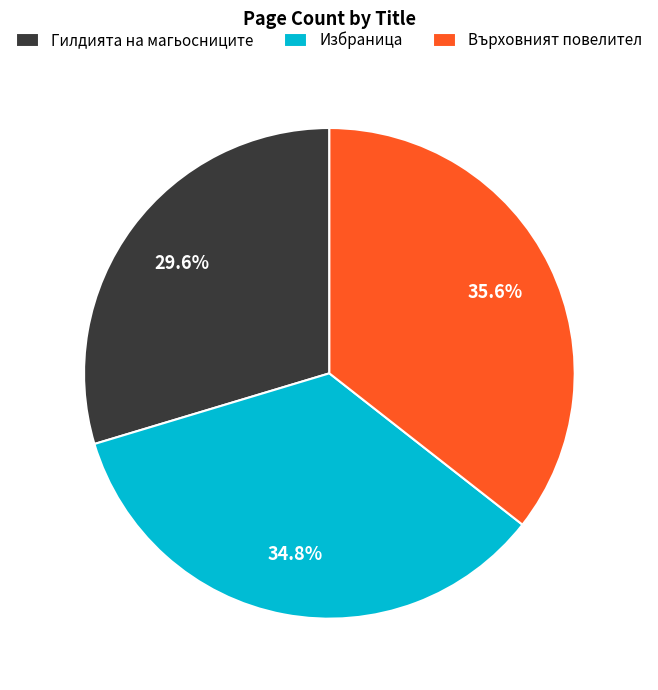

How much of the chart is everything except Гилдията на магьосниците?

70.4%